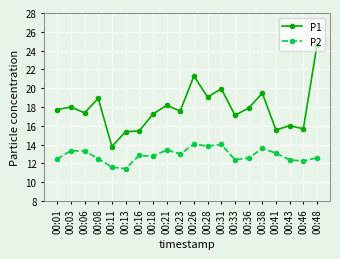

What is the maximum value for P1?

24.6